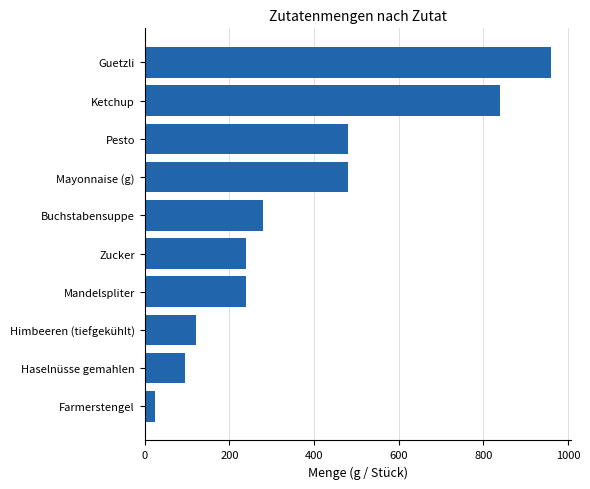

What is the minimum value shown in the chart?

24